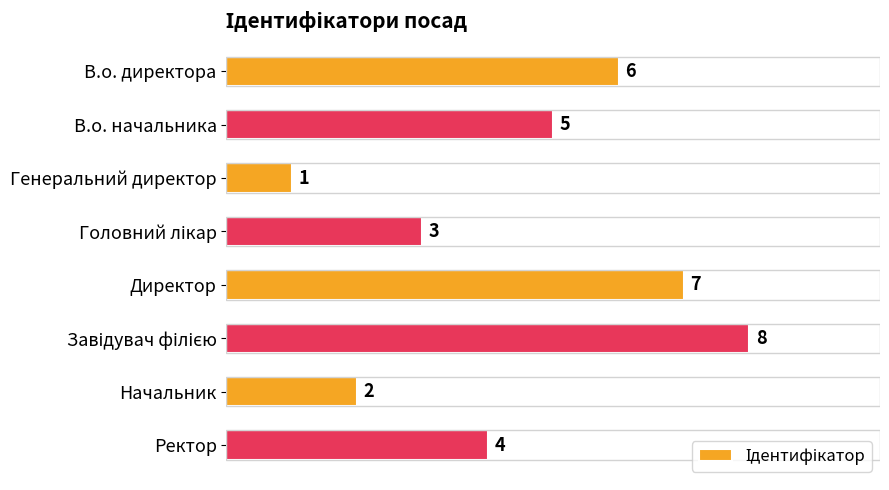

How many values are below 5?

4